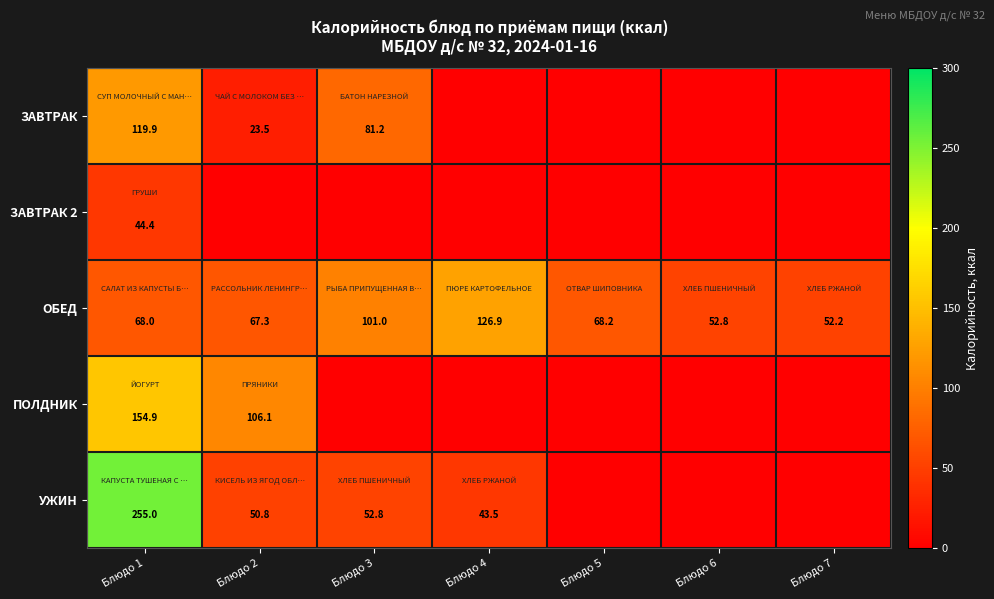

The ОБЕД series shows 52.2 at Блюдо 7. True or false?

True